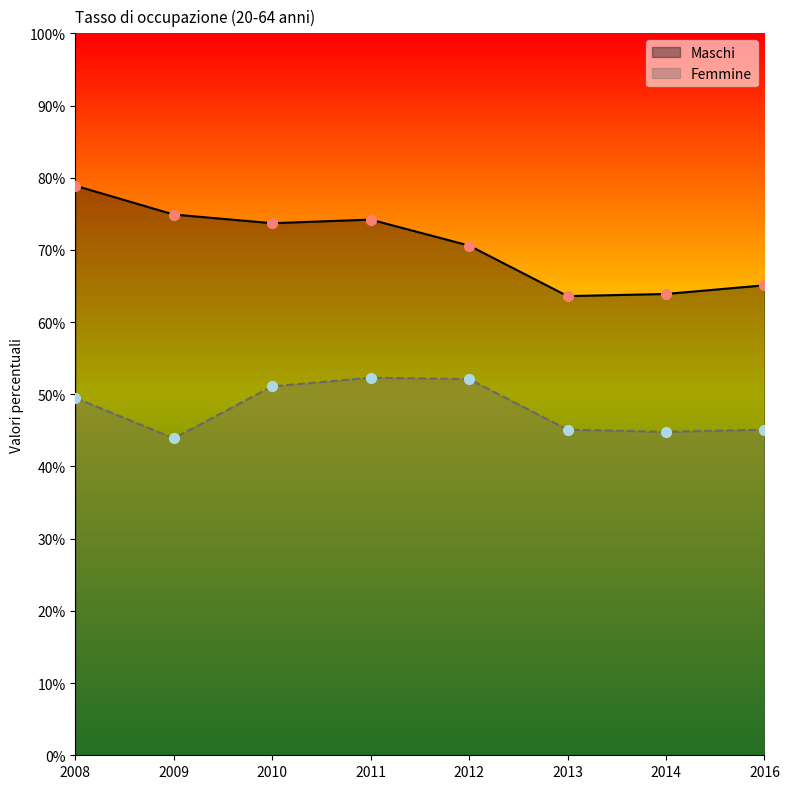

What are all the series names shown in the legend?

Maschi, Femmine